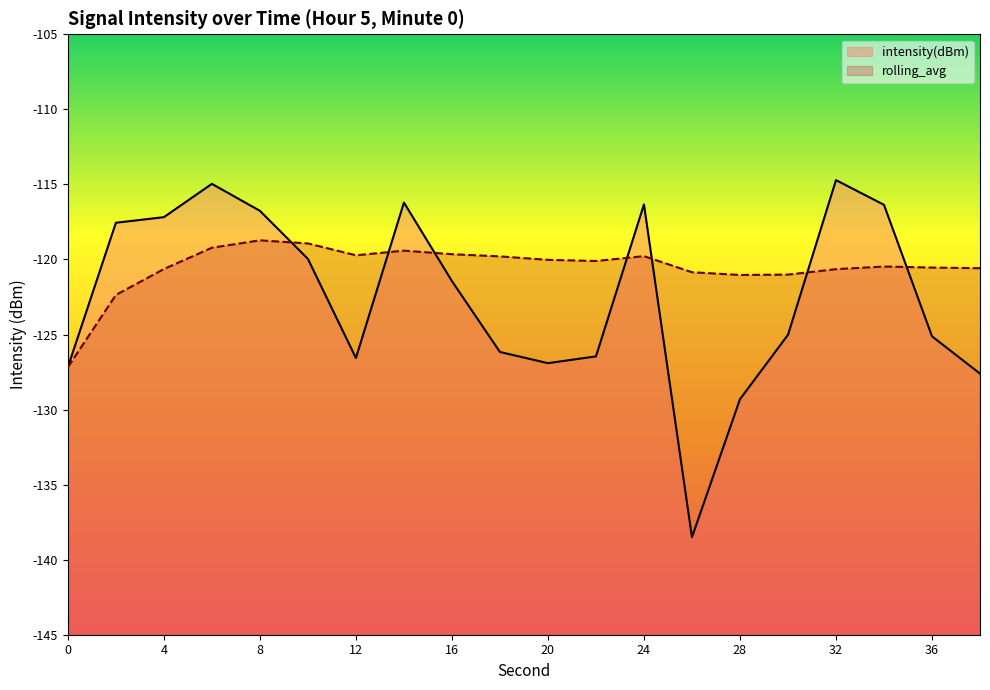

What are all the series names shown in the legend?

intensity(dBm), rolling_avg